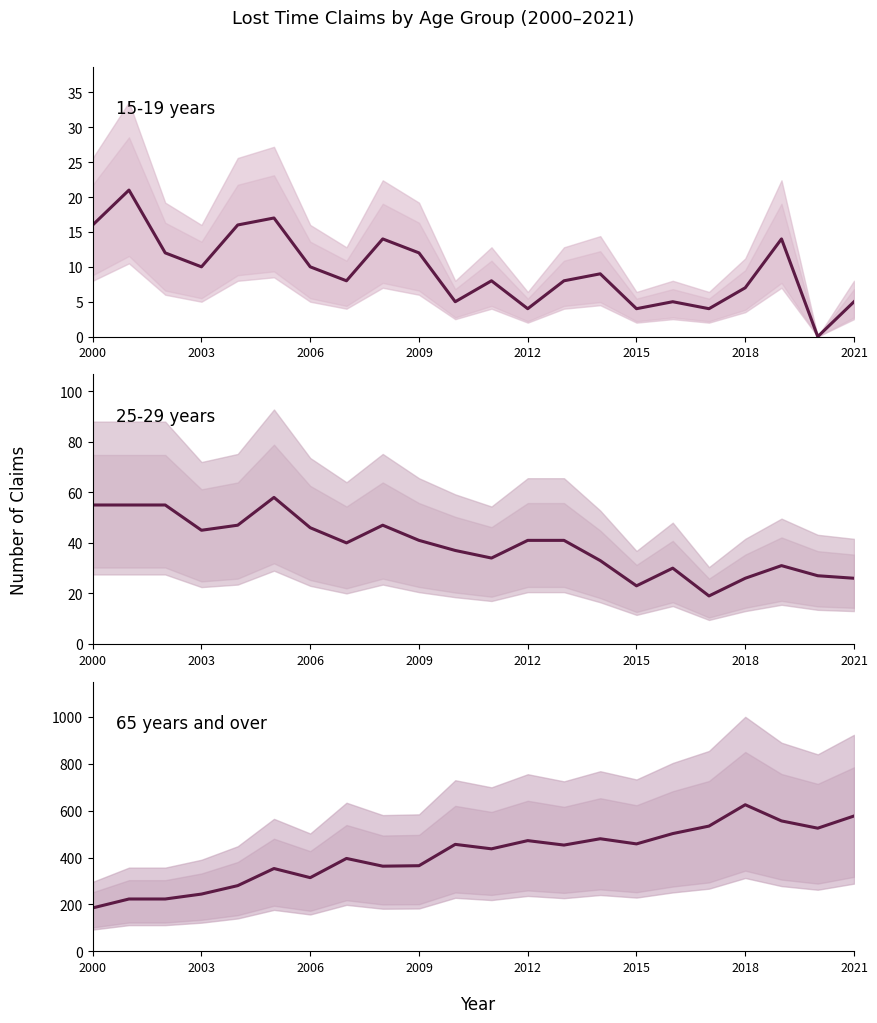

What is the maximum value shown in the chart?

625